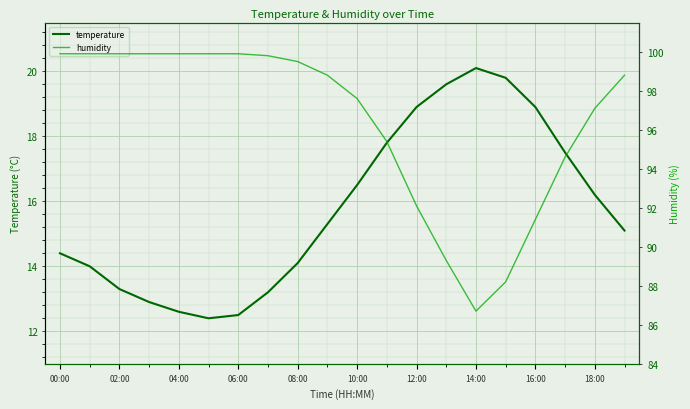

At which label does temperature reach its peak?

14:00